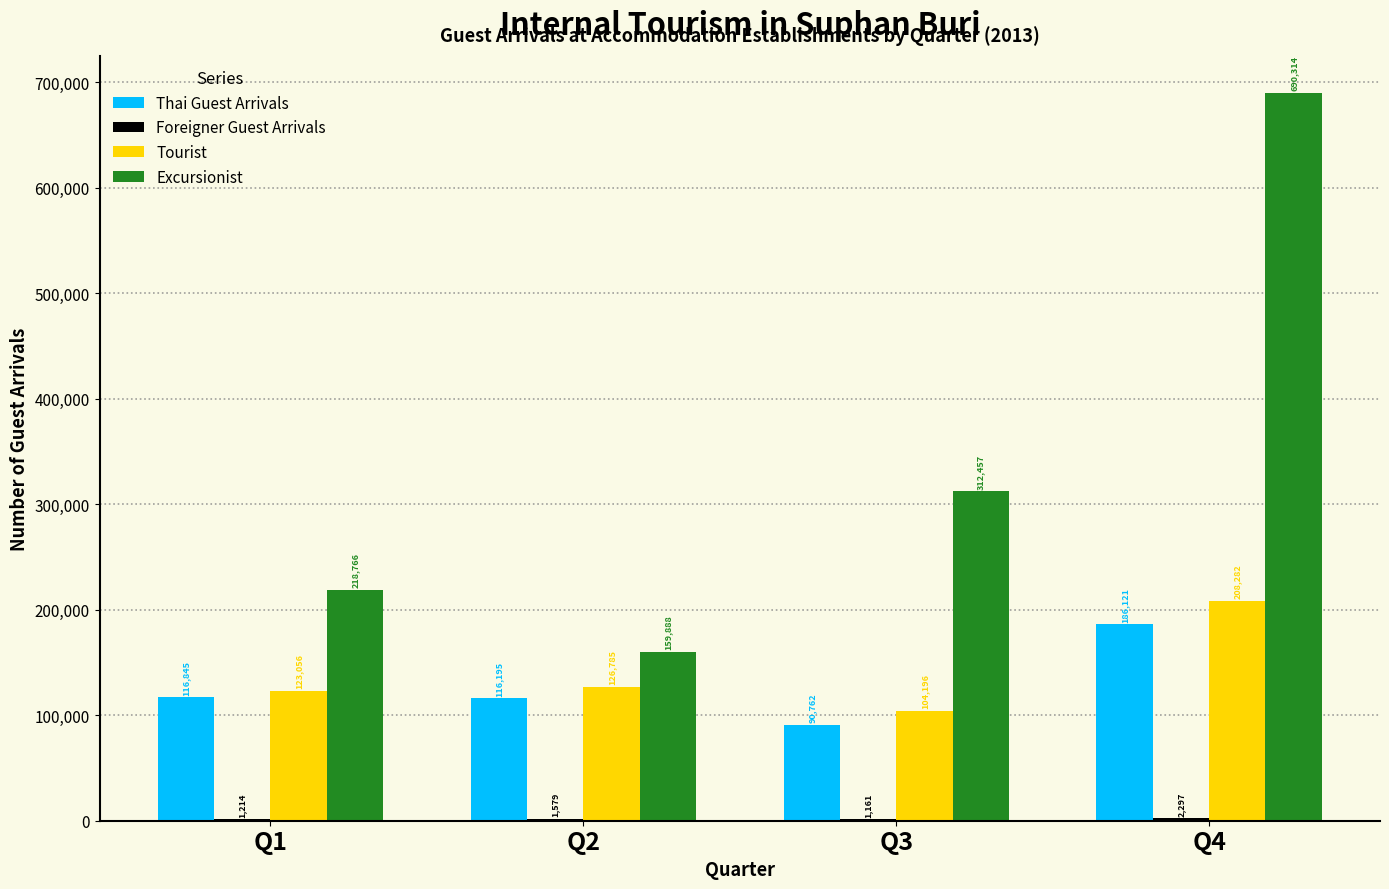

Are the bars horizontal?

No